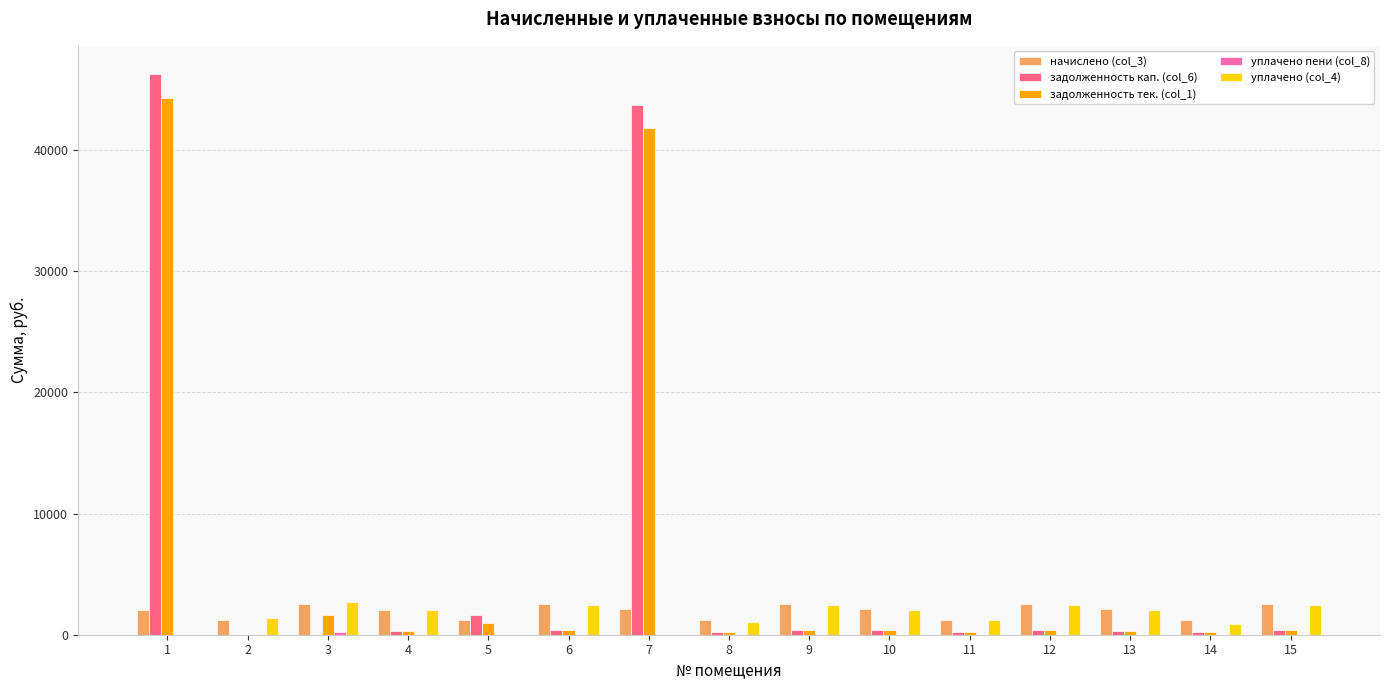

Is the value of уплачено (col_4) at 3 greater than the value of задолженность кап. (col_6) at 9?

Yes